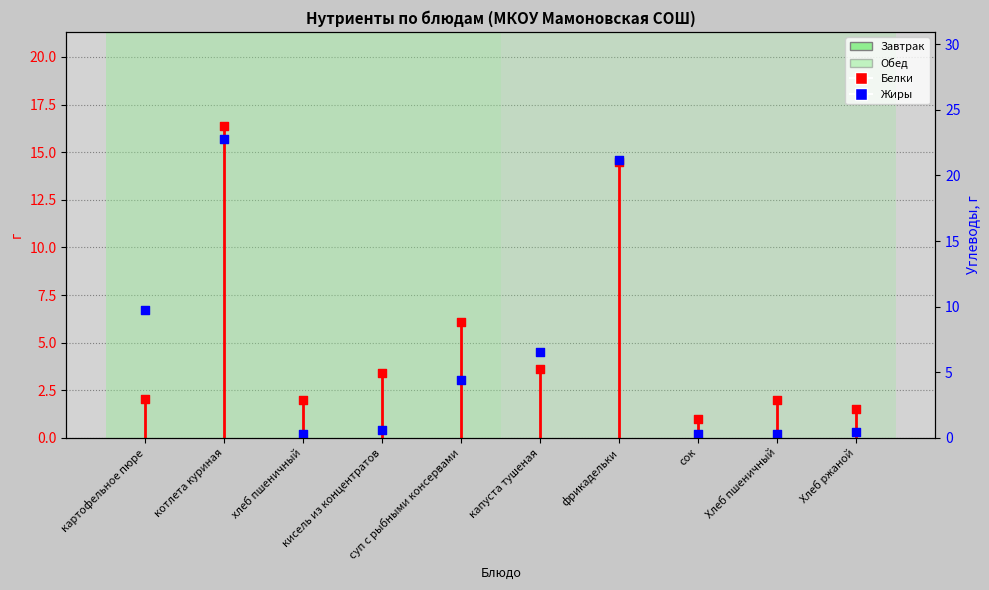

Is the value of Белки at Хлеб ржаной greater than the value of Жиры at Хлеб пшеничный?

Yes